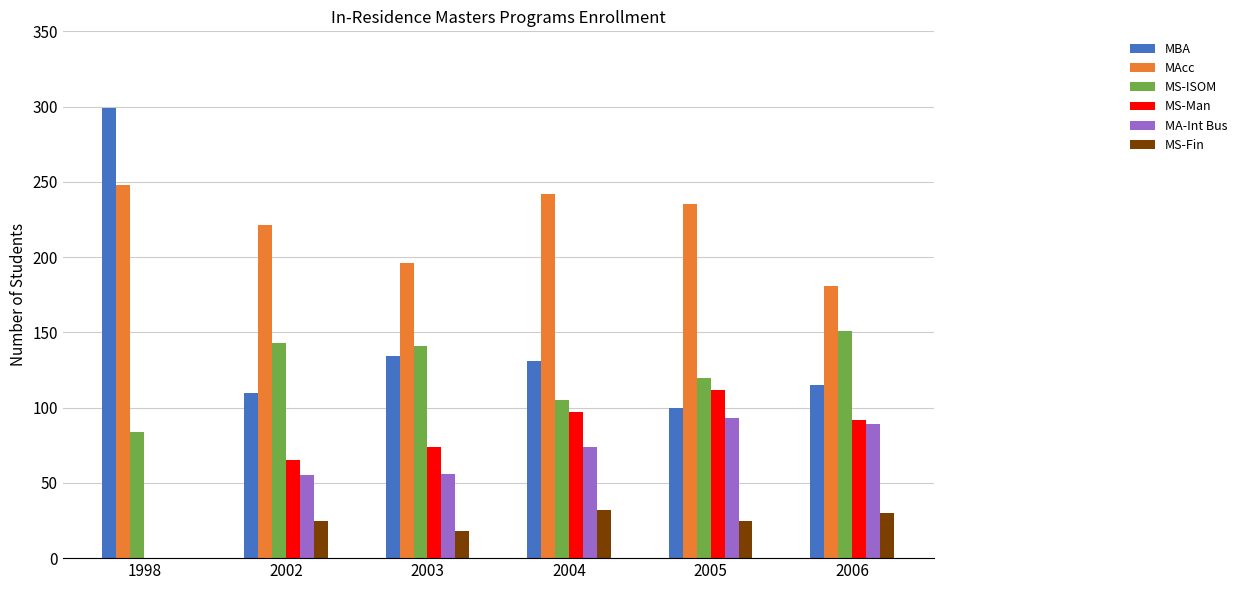

Between 1998 and 2003, which series saw the biggest shift?

MBA